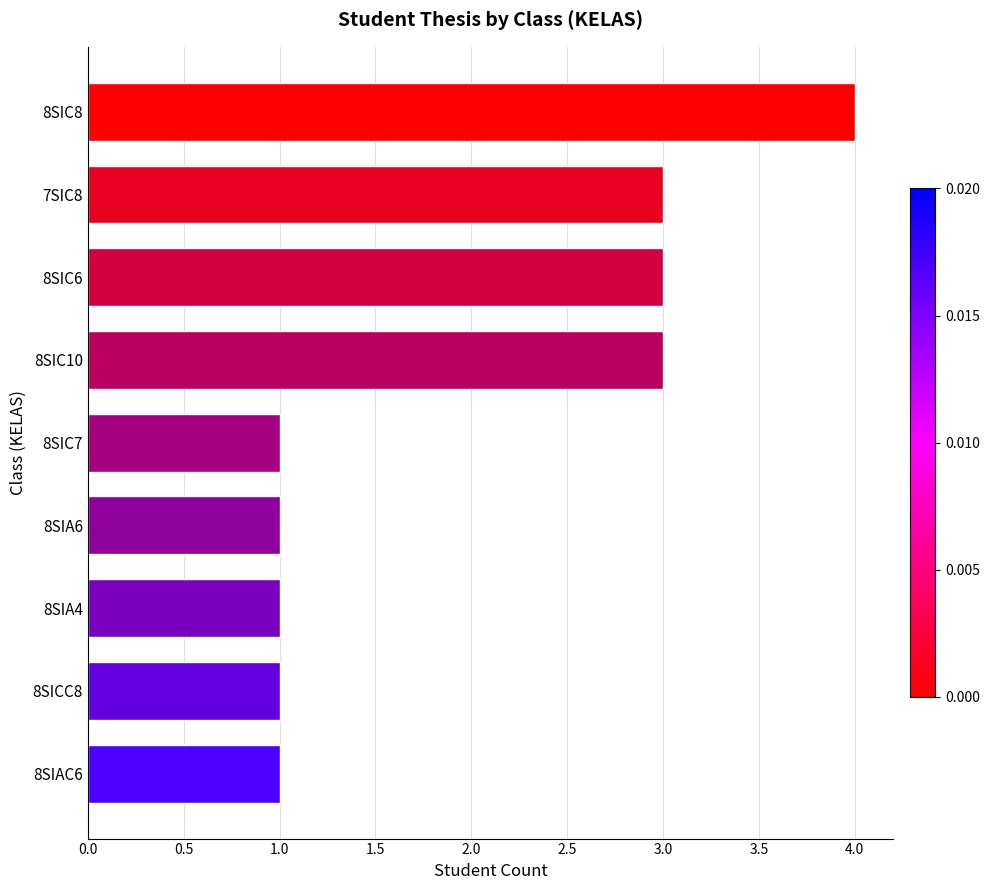

What is the maximum value shown in the chart?

4